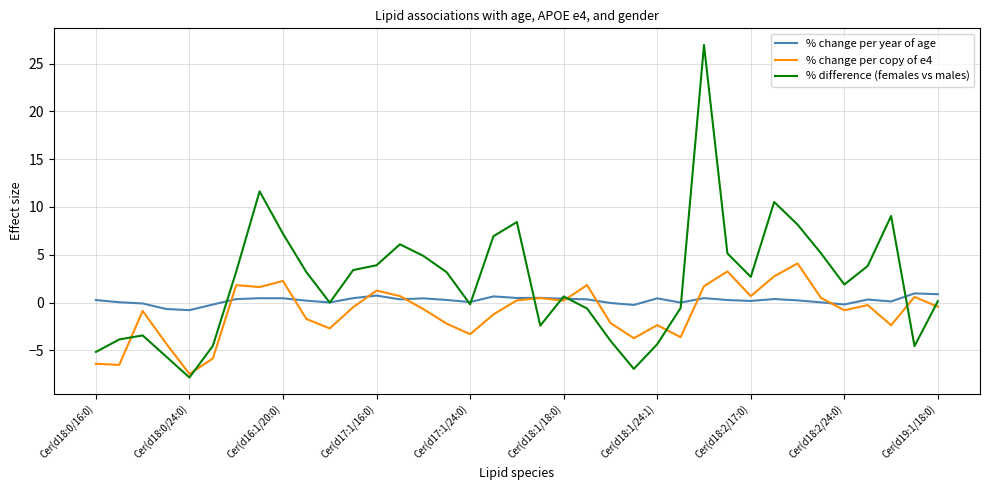

Which series has the largest total across all categories?

% difference (females vs males)